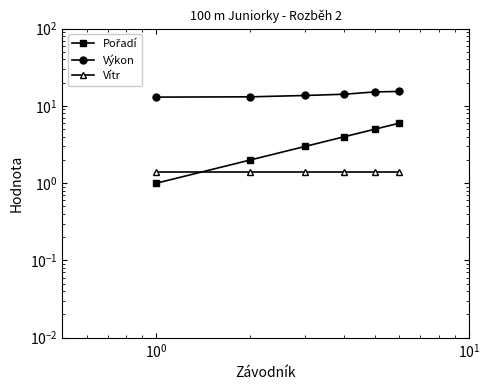

True or false: Pořadí has a value of 0.6 at $\mathdefault{10^{-1}}$.

False